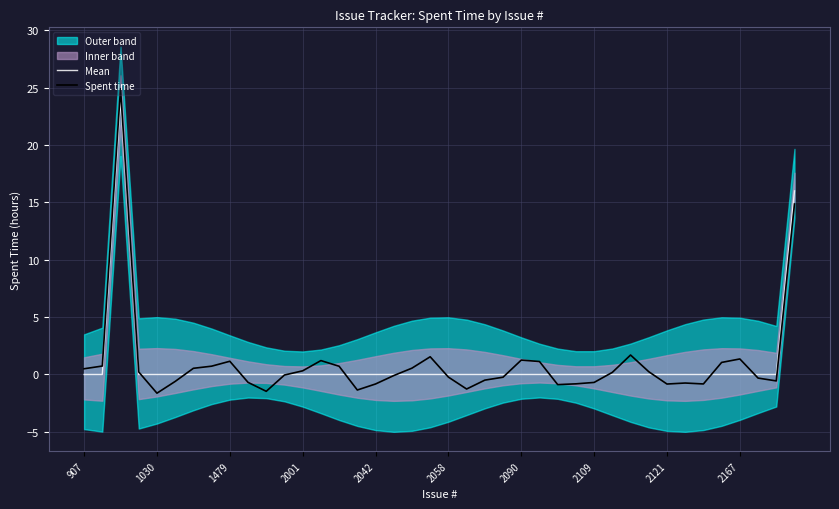

True or false: Mean and Spent time cross at least once.

True